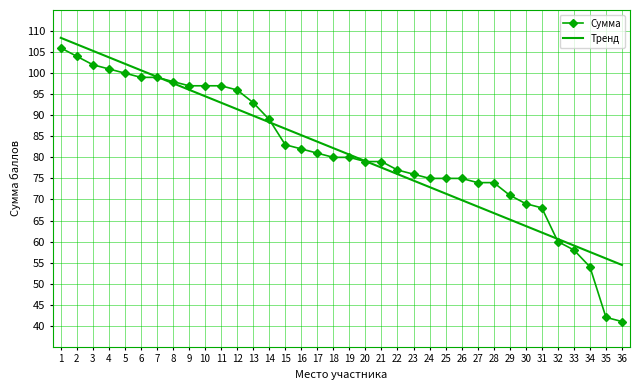

What is the approximate value of Сумма at 34?

54.0